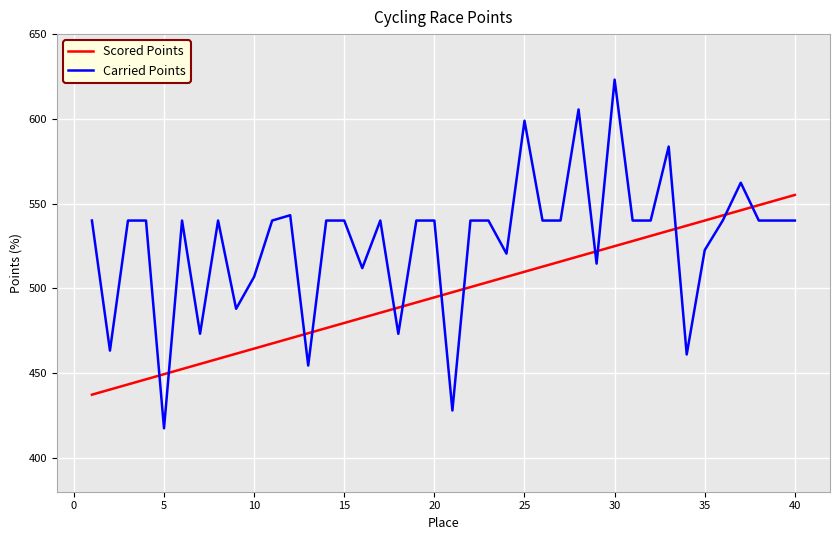

Which series has the largest total across all categories?

Carried Points